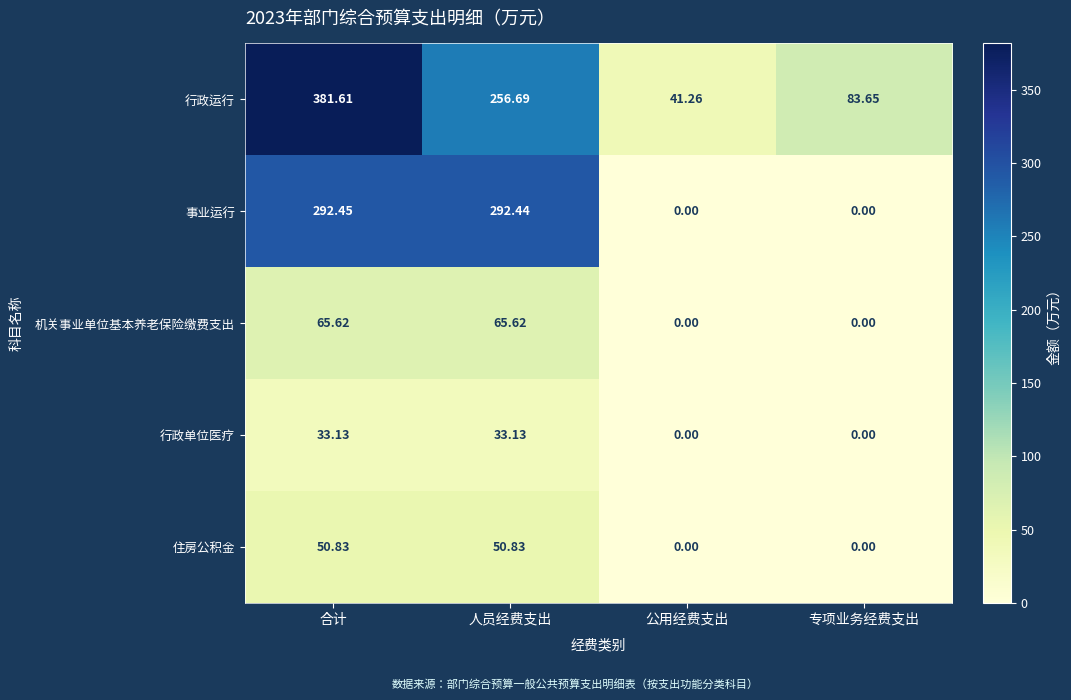

At which category is the sum across all series the highest?

合计